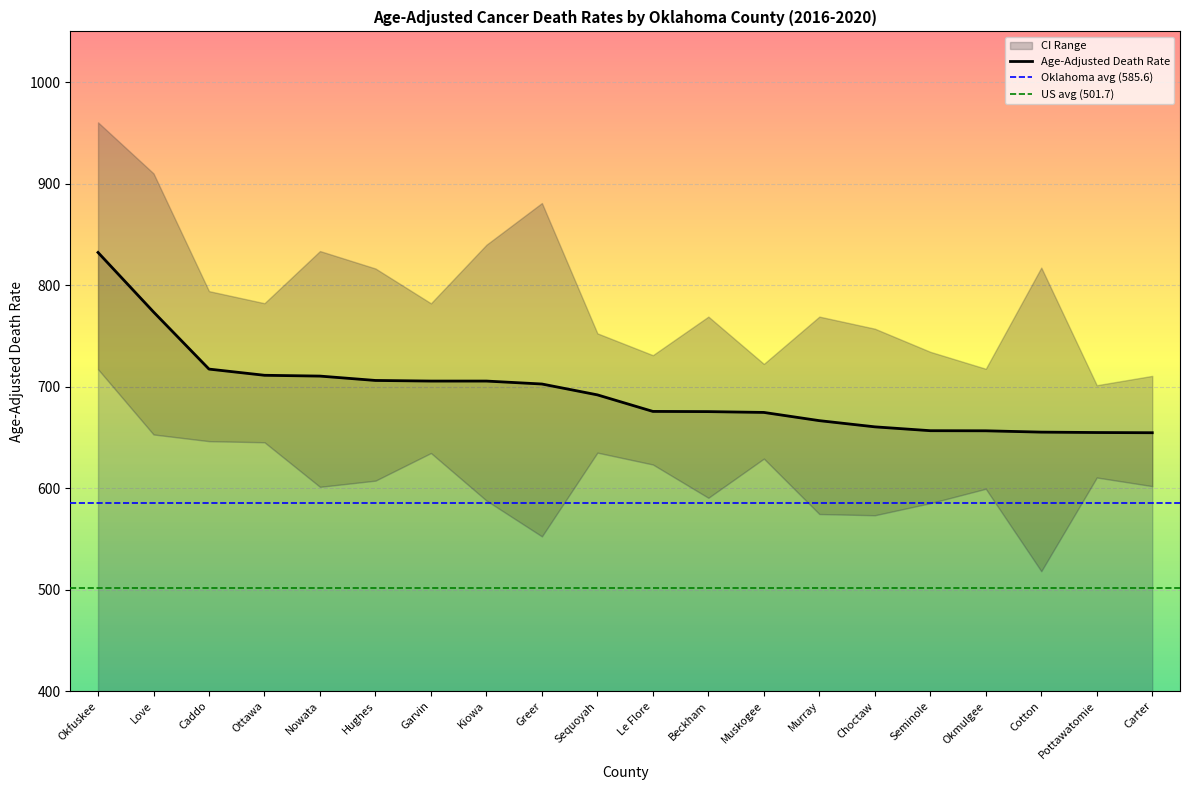

What is the sum of all Age-Adjusted Death Rate values?

13886.5